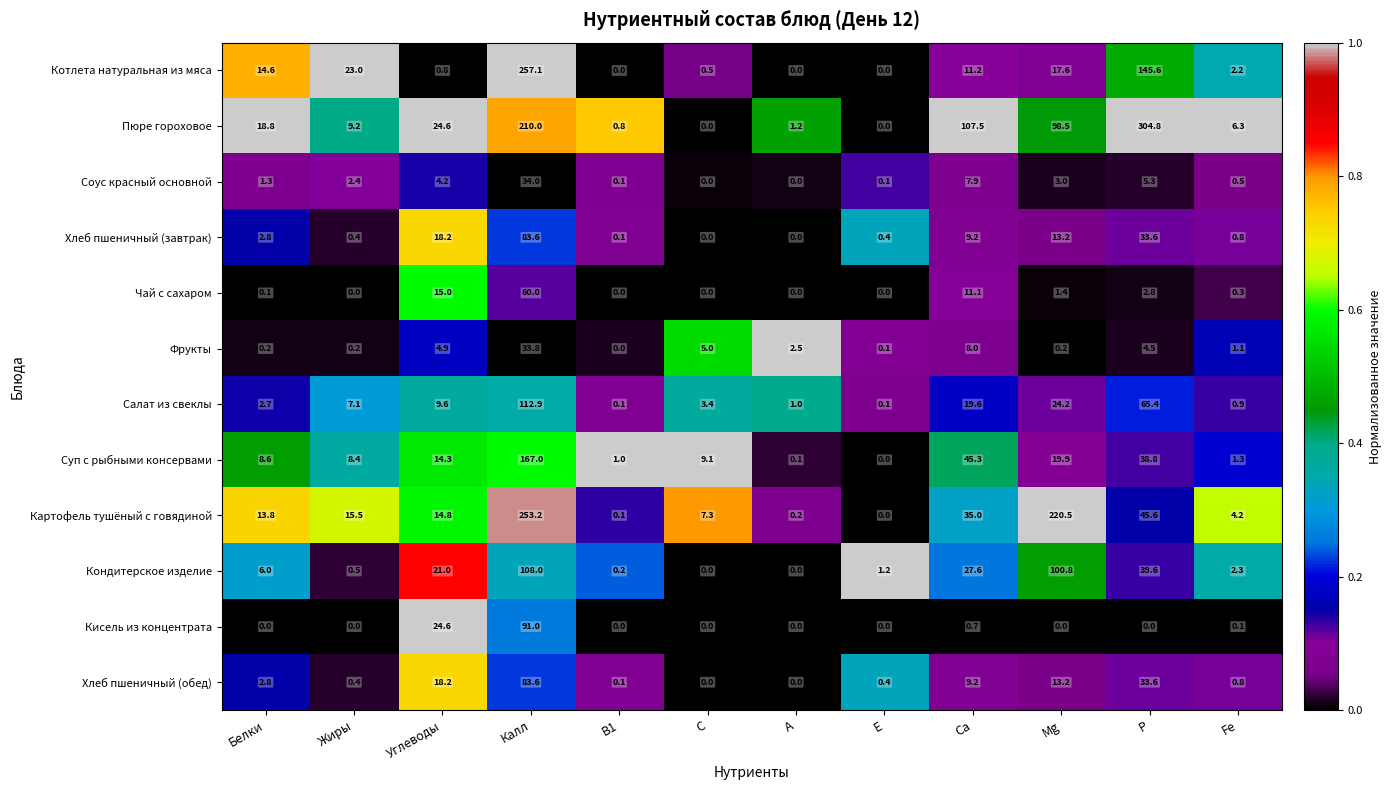

Where does the Картофель тушёный с говядиной series first go above 14?

Жиры